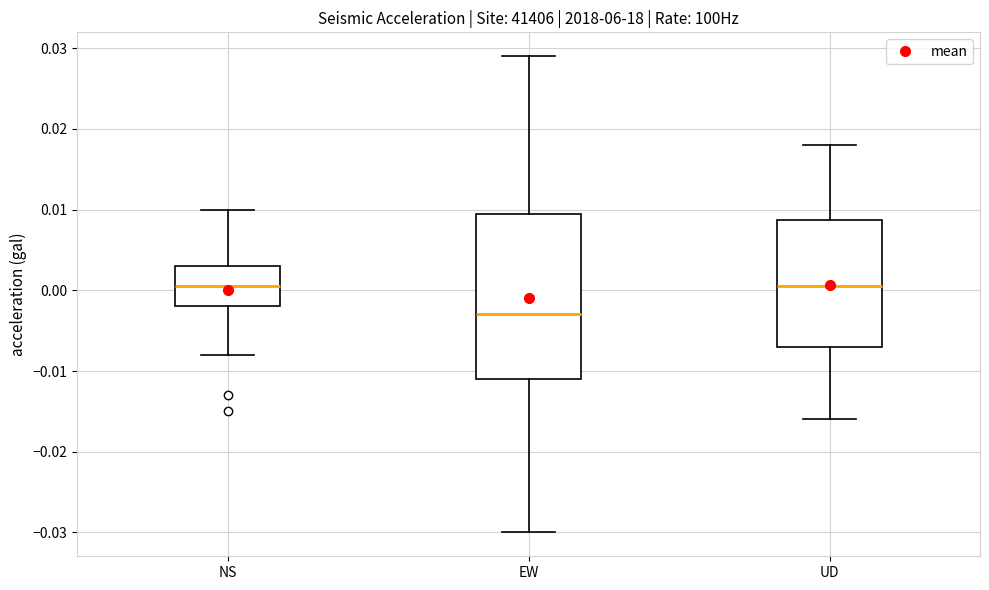

Reading left to right, transcribe this box plot: for each box, give where its median line is, the range the box spans, and where its two whiskers end, as read against the y-axis. The values are not printed on the chart, so give them approximately, as read against the axis.

NS: median 0.001, box -0.002 to 0.003, whiskers -0.008 to 0.010
EW: median -0.003, box -0.011 to 0.010, whiskers -0.030 to 0.029
UD: median 0.001, box -0.007 to 0.009, whiskers -0.016 to 0.018